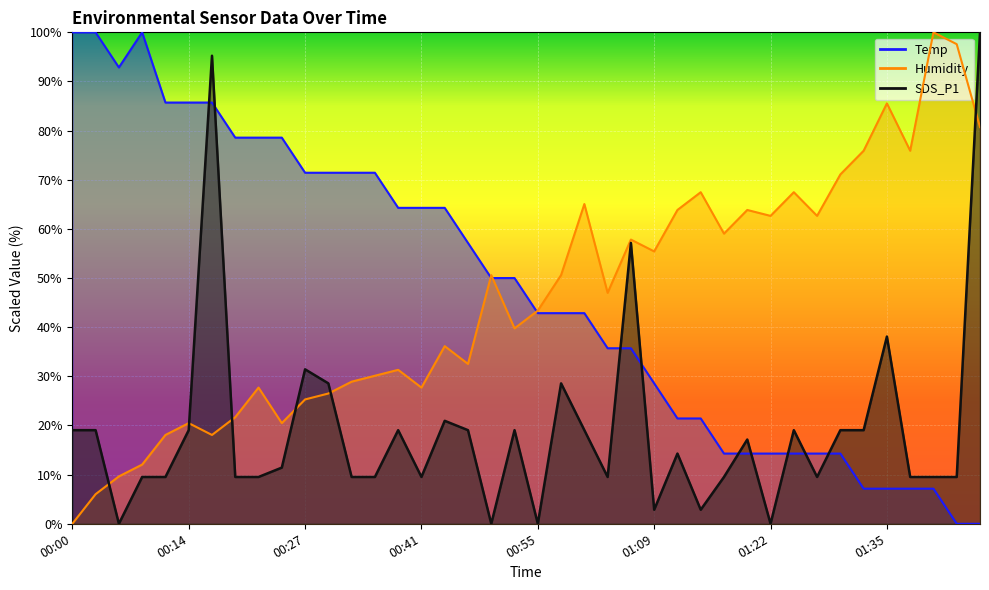

Reading left to right, what are all the values shown in this chart?

Temp: 00:00=100.0	00:03=100.0	00:05=92.9	00:08=100.0	00:11=85.7	00:14=85.7	00:17=85.7	00:19=78.6	00:22=78.6	00:25=78.6	00:27=71.4	00:30=71.4	00:32=71.4	00:35=71.4	00:38=64.3	00:41=64.3	00:43=64.3	00:46=57.1	00:49=50.0	00:52=50.0	00:55=42.9	00:58=42.9	01:00=42.9	01:03=35.7	01:06=35.7	01:09=28.6	01:11=21.4	01:14=21.4	01:17=14.3	01:19=14.3	01:22=14.3	01:24=14.3	01:27=14.3	01:30=14.3	01:33=7.1	01:35=7.1	01:38=7.1	01:41=7.1	01:43=0.0	01:46=0.0
Humidity: 00:00=0.0	00:03=6.0	00:05=9.6	00:08=12.0	00:11=18.1	00:14=20.5	00:17=18.1	00:19=21.7	00:22=27.7	00:25=20.5	00:27=25.3	00:30=26.5	00:32=28.9	00:35=30.1	00:38=31.3	00:41=27.7	00:43=36.1	00:46=32.5	00:49=50.6	00:52=39.8	00:55=43.4	00:58=50.6	01:00=65.1	01:03=47.0	01:06=57.8	01:09=55.4	01:11=63.9	01:14=67.5	01:17=59.0	01:19=63.9	01:22=62.7	01:24=67.5	01:27=62.7	01:30=71.1	01:33=75.9	01:35=85.5	01:38=75.9	01:41=100.0	01:43=97.6	01:46=80.7
SDS_P1: 00:00=19.0	00:03=19.0	00:05=0.0	00:08=9.5	00:11=9.5	00:14=19.0	00:17=95.2	00:19=9.5	00:22=9.5	00:25=11.4	00:27=31.4	00:30=28.6	00:32=9.5	00:35=9.5	00:38=19.0	00:41=9.5	00:43=21.0	00:46=19.0	00:49=0.0	00:52=19.0	00:55=0.0	00:58=28.6	01:00=19.0	01:03=9.5	01:06=57.1	01:09=2.9	01:11=14.3	01:14=2.9	01:17=9.5	01:19=17.1	01:22=0.0	01:24=19.0	01:27=9.5	01:30=19.0	01:33=19.0	01:35=38.1	01:38=9.5	01:41=9.5	01:43=9.5	01:46=100.0